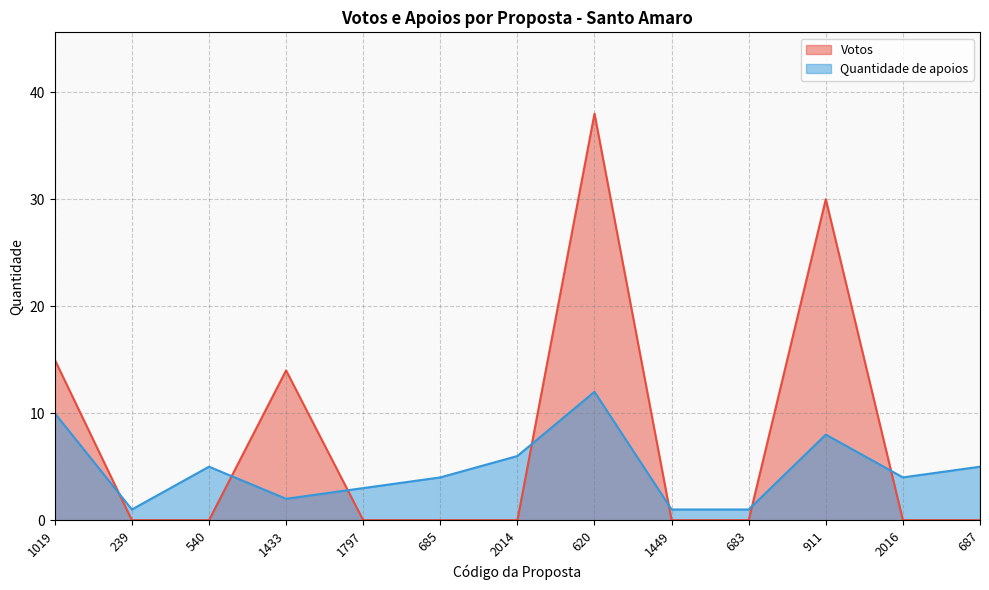

List the labels in order of Votos value, smallest first.

239, 540, 1797, 685, 2014, 1449, 683, 2016, 687, 1433, 1019, 911, 620